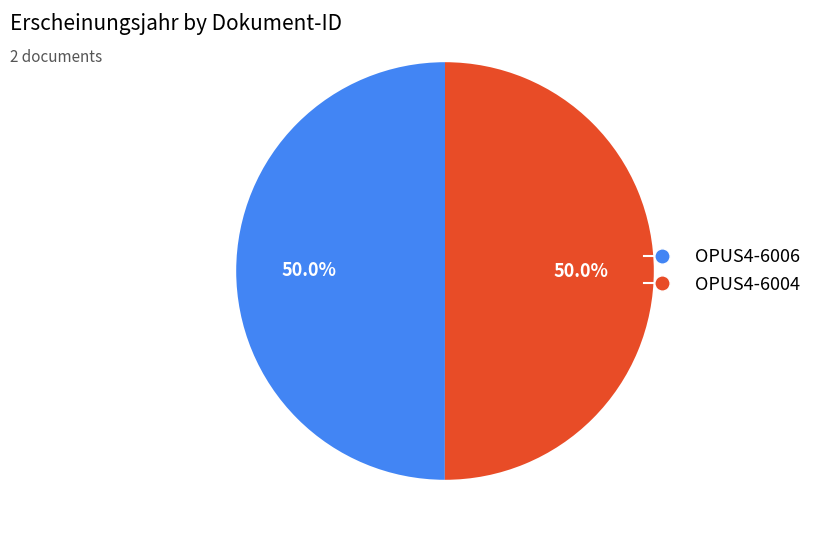

Combined, do OPUS4-6004 and OPUS4-6006 account for over 50%?

Yes